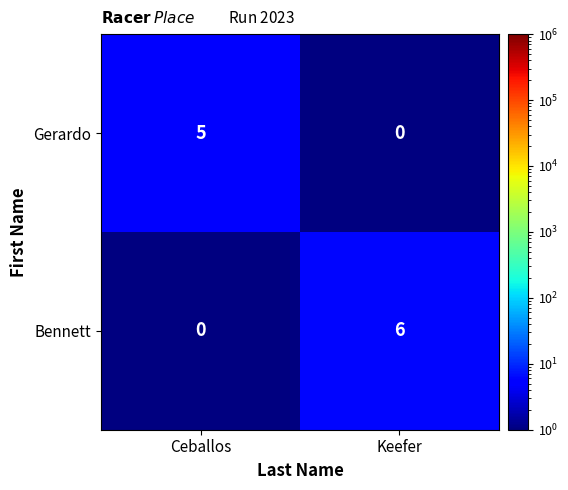

The value of Gerardo at Ceballos is 8. True or false?

False